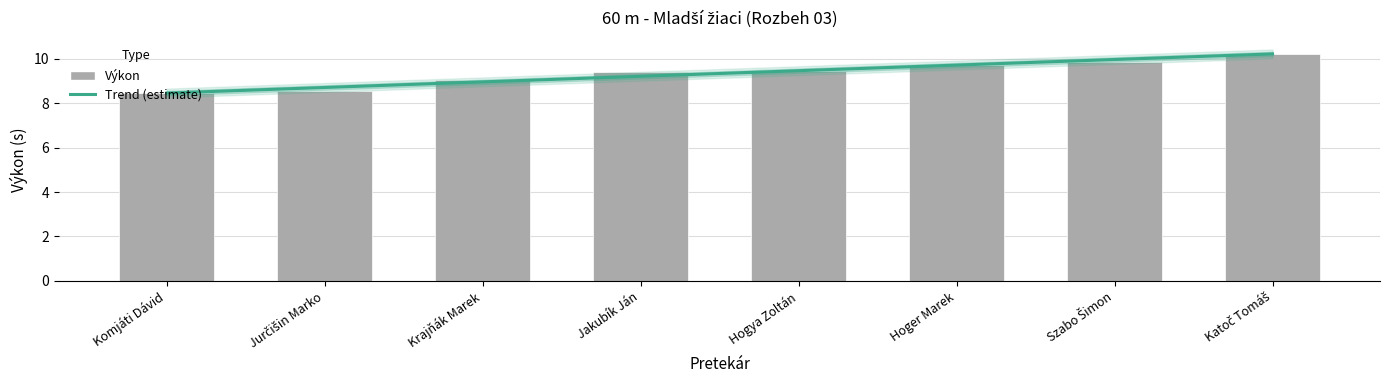

What is the label of the 6th bar from the right?

Krajňák Marek